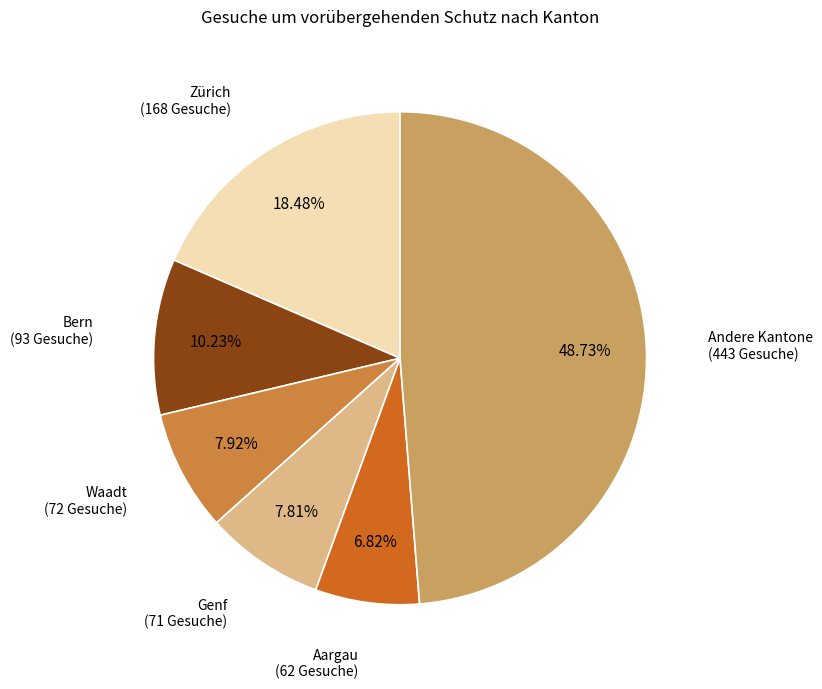

Is there a majority slice in this chart?

No